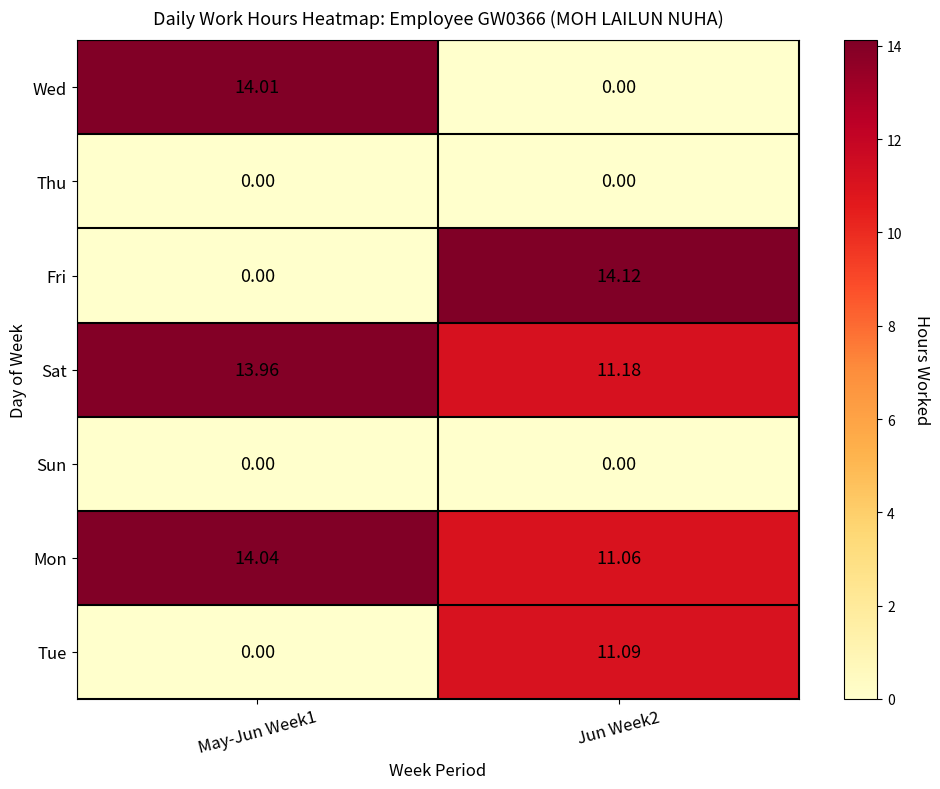

Which series has the widest spread of values?

Fri